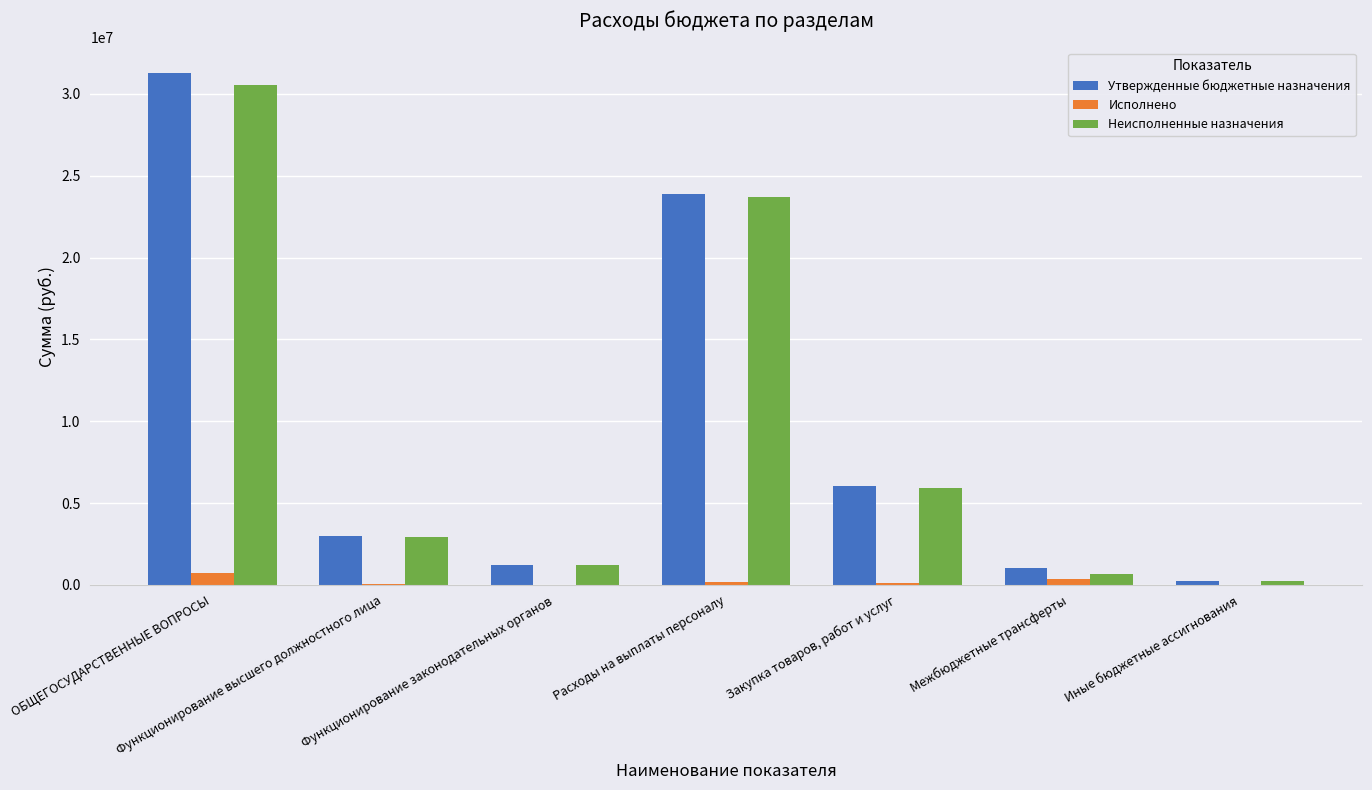

What is the sum of all Неисполненные назначения values?

65234937.3